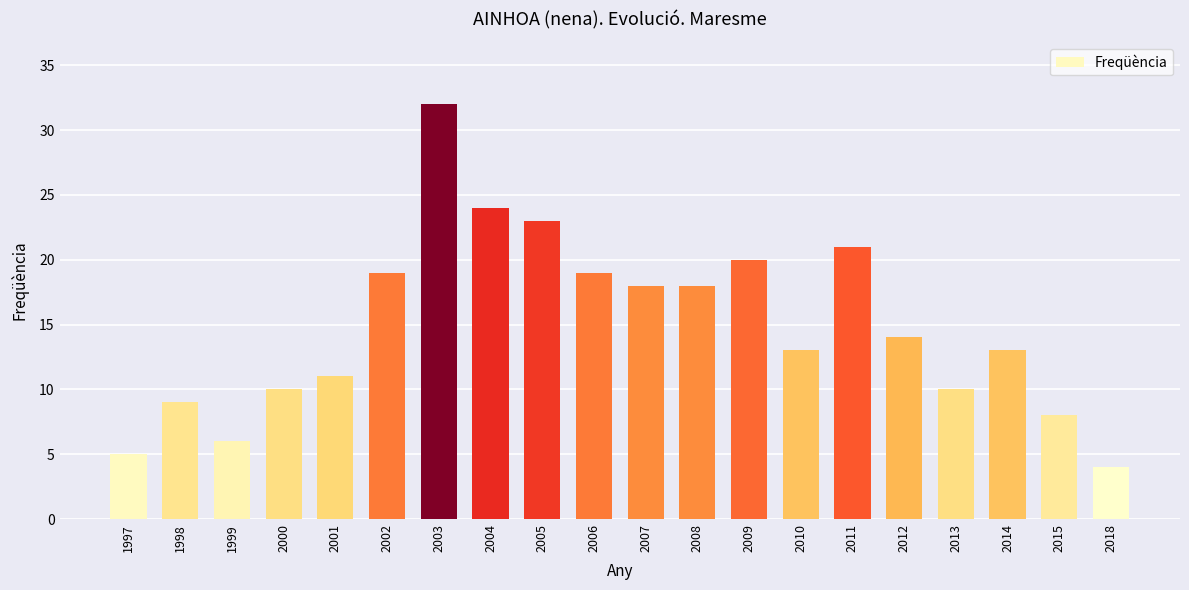

Is it true that the value at 2015 is 8?

True